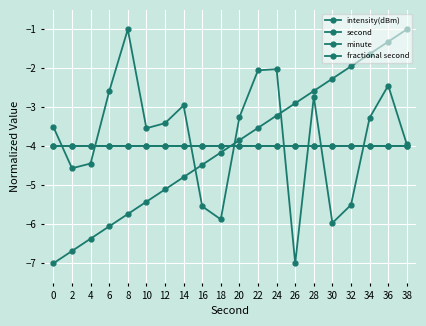

How many times do intensity(dBm) and second cross each other?

3